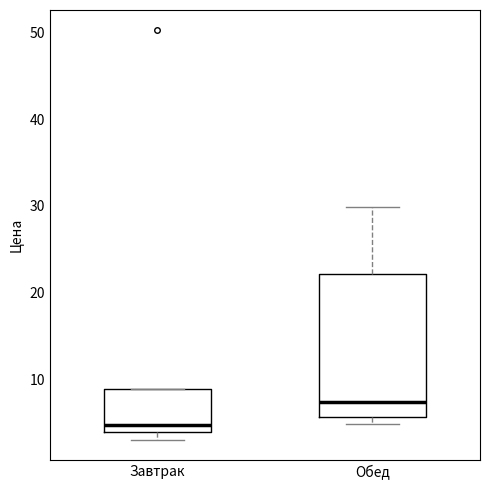

Reading left to right, read every box against the y-axis: the position of its median line, the range the box covers, and the ends of its whiskers. The values are not printed on the chart, so give them approximately, as read against the axis.

Завтрак: median 5, box 4 to 9, whiskers 3 to 9
Обед: median 7, box 6 to 22, whiskers 5 to 30